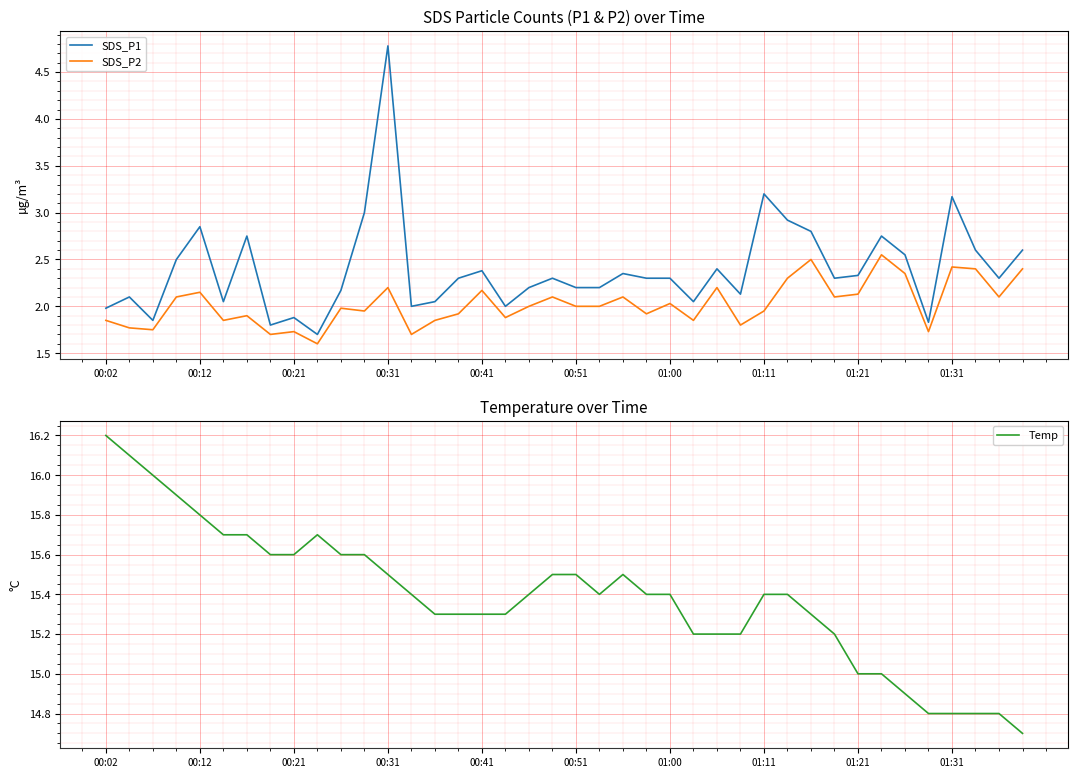

True or false: Temp and SDS_P2 intersect in this chart.

False